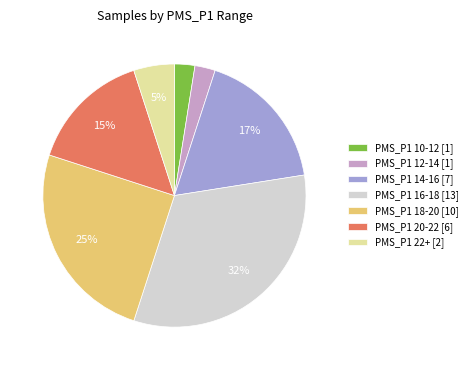

Which has a higher value, PMS_P1 20-22 [6] or PMS_P1 16-18 [13]?

PMS_P1 16-18 [13]